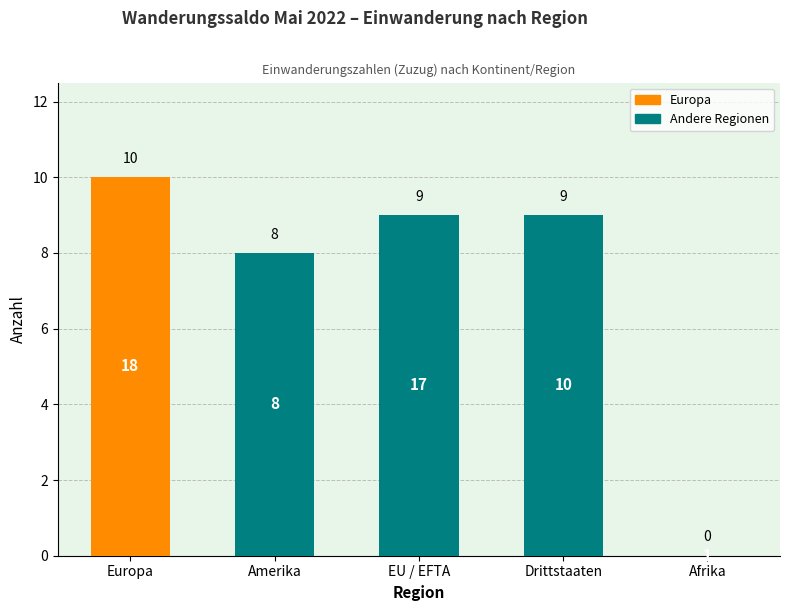

What is the maximum value shown in the chart?

10